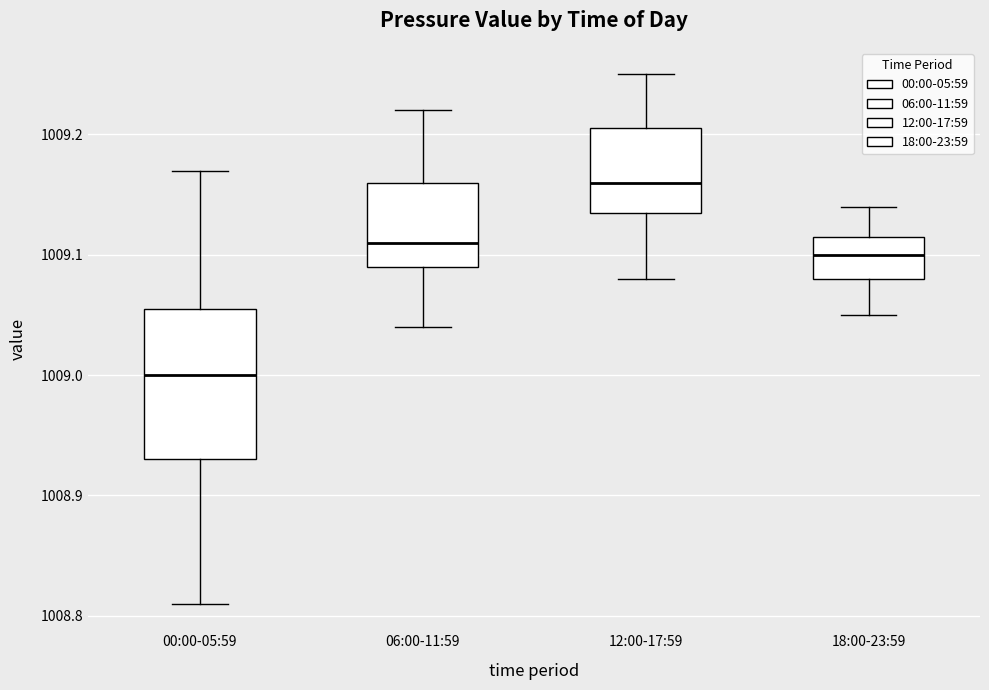

Reading left to right, read every box against the y-axis: the position of its median line, the range the box covers, and the ends of its whiskers. The values are not printed on the chart, so give them approximately, as read against the axis.

00:00-05:59: median 1009.00, box 1008.93 to 1009.06, whiskers 1008.81 to 1009.17
06:00-11:59: median 1009.11, box 1009.09 to 1009.16, whiskers 1009.04 to 1009.22
12:00-17:59: median 1009.16, box 1009.14 to 1009.21, whiskers 1009.08 to 1009.25
18:00-23:59: median 1009.10, box 1009.08 to 1009.12, whiskers 1009.05 to 1009.14